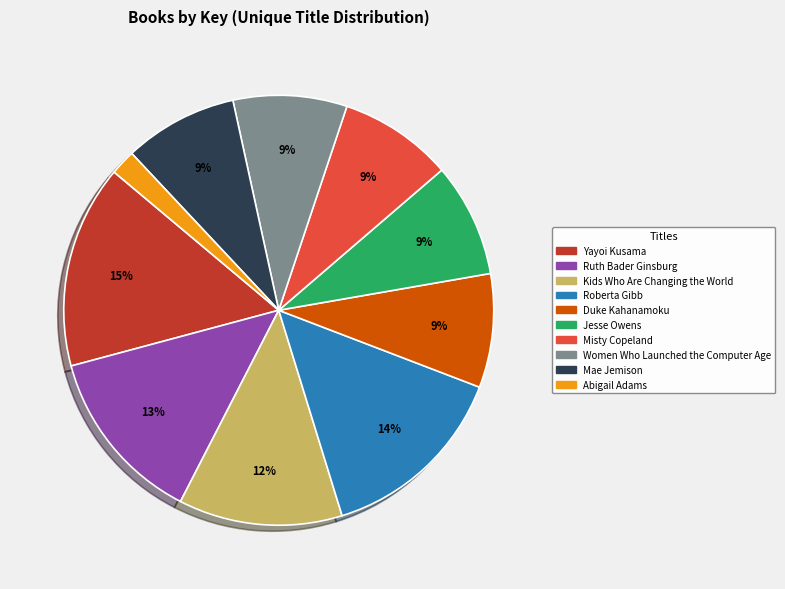

Approximately how many times larger is the value at Duke Kahanamoku compared to Misty Copeland?

1.0